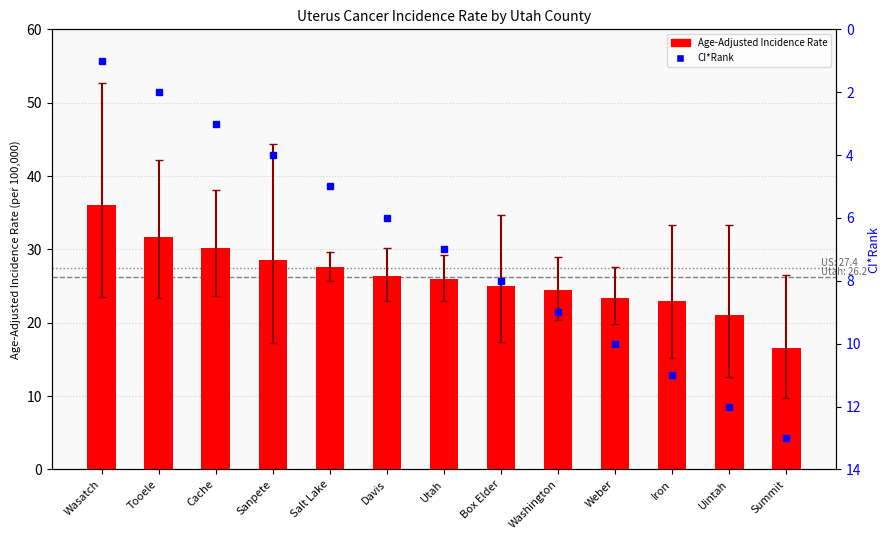

What is the difference between the Age-Adjusted Incidence Rate values at Wasatch and Weber?

12.6